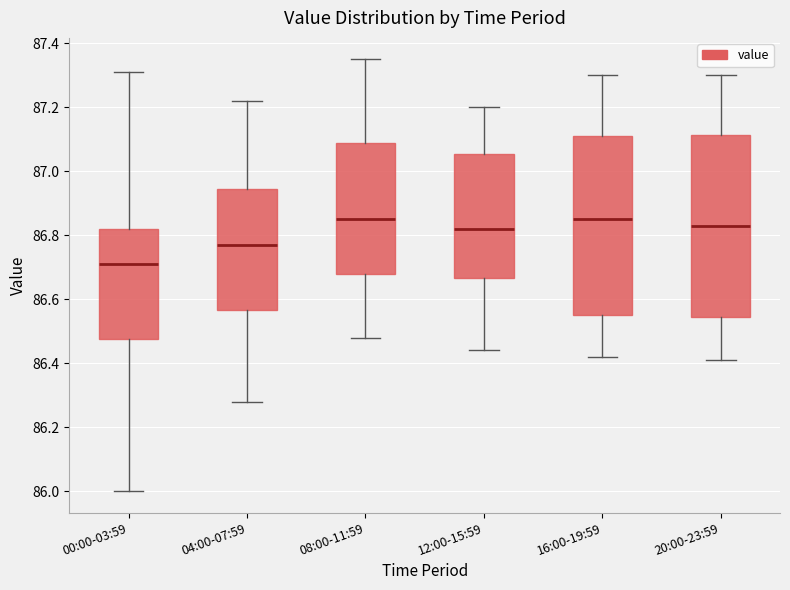

Reading left to right, transcribe this box plot: for each box, give where its median line is, the range the box spans, and where its two whiskers end, as read against the y-axis. The values are not printed on the chart, so give them approximately, as read against the axis.

00:00-03:59: median 86.72, box 86.48 to 86.82, whiskers 86.00 to 87.32
04:00-07:59: median 86.78, box 86.56 to 86.94, whiskers 86.28 to 87.22
08:00-11:59: median 86.86, box 86.68 to 87.10, whiskers 86.48 to 87.36
12:00-15:59: median 86.82, box 86.66 to 87.06, whiskers 86.44 to 87.20
16:00-19:59: median 86.86, box 86.56 to 87.12, whiskers 86.42 to 87.30
20:00-23:59: median 86.84, box 86.54 to 87.12, whiskers 86.42 to 87.30